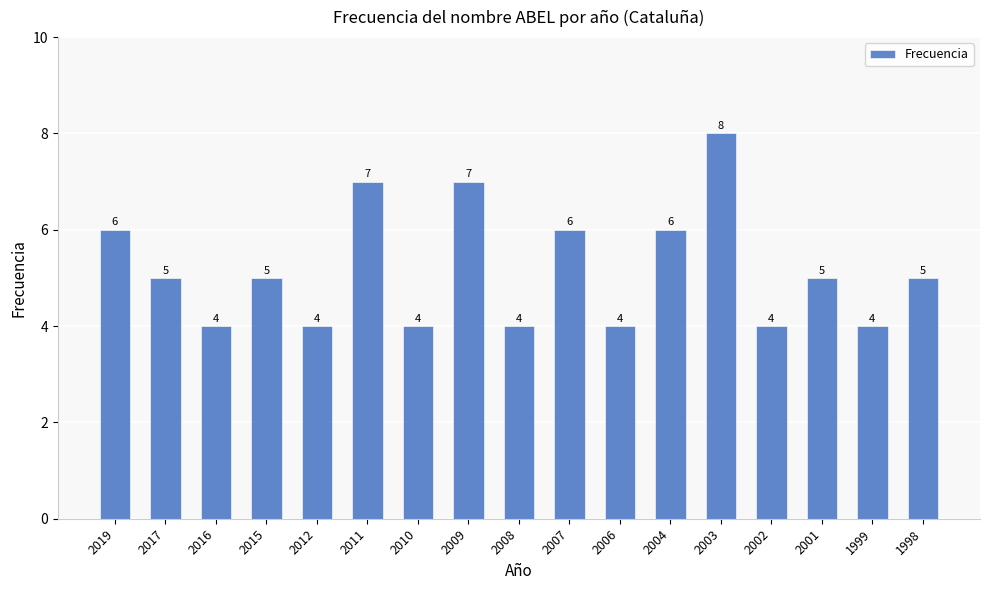

Count the number of categories in the chart.

17